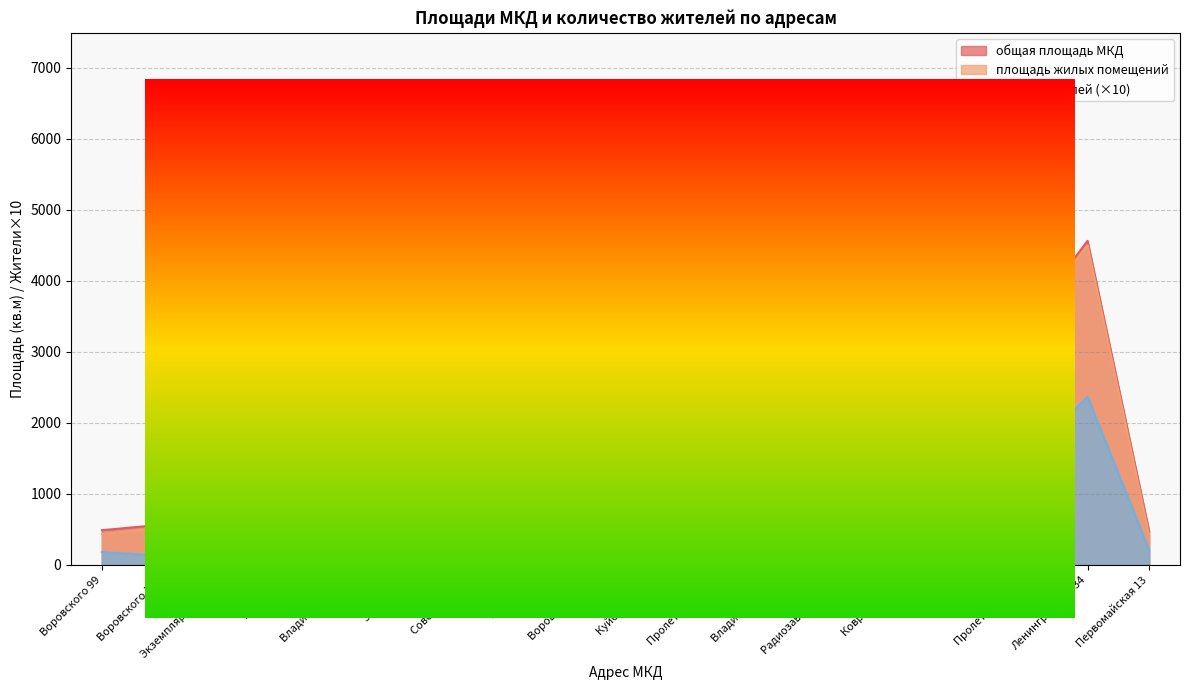

What is the spread (max minus min) of values at Куйбышева 1г?

571.0